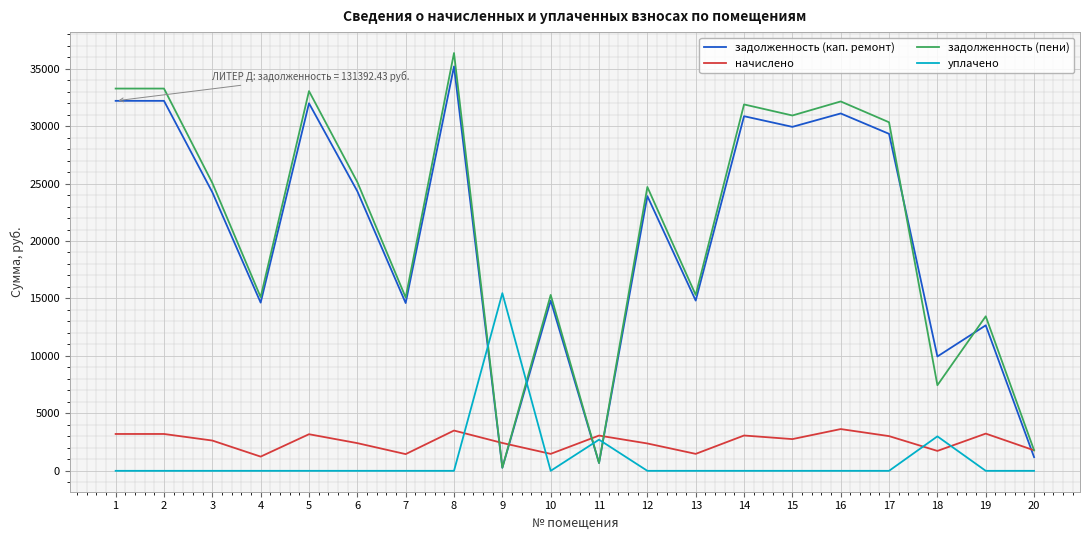

What is the spread (max minus min) of values at 16?

32145.4